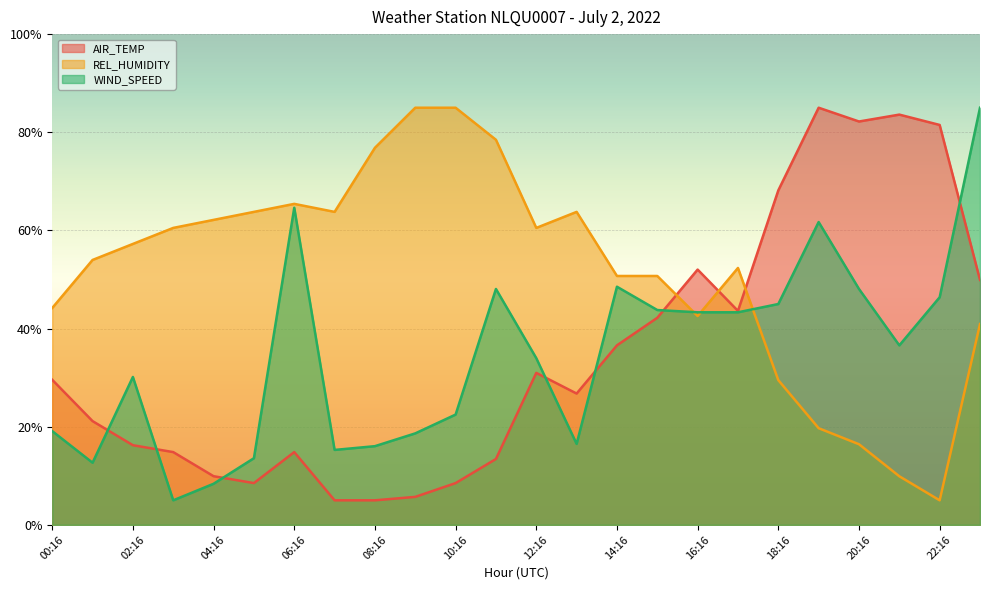

At which label is AIR_TEMP closest to 45?

17:16